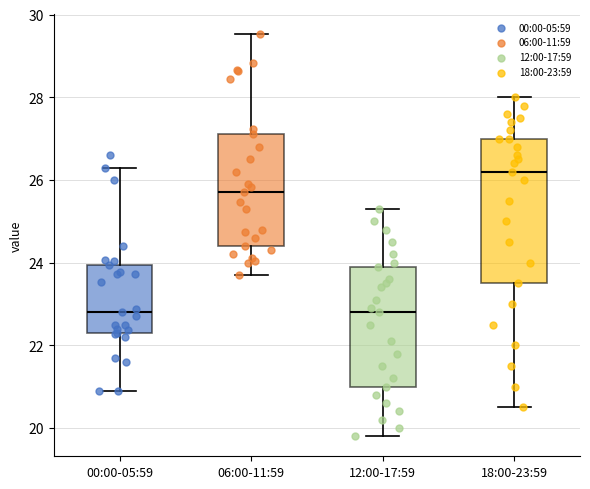

Reading left to right, read every box against the y-axis: the position of its median line, the range the box covers, and the ends of its whiskers. The values are not printed on the chart, so give them approximately, as read against the axis.

00:00-05:59: median 22.8, box 22.4 to 24.0, whiskers 21.0 to 26.4
06:00-11:59: median 25.8, box 24.4 to 27.2, whiskers 23.8 to 29.6
12:00-17:59: median 22.8, box 21.0 to 24.0, whiskers 19.8 to 25.4
18:00-23:59: median 26.2, box 23.6 to 27.0, whiskers 20.6 to 28.0